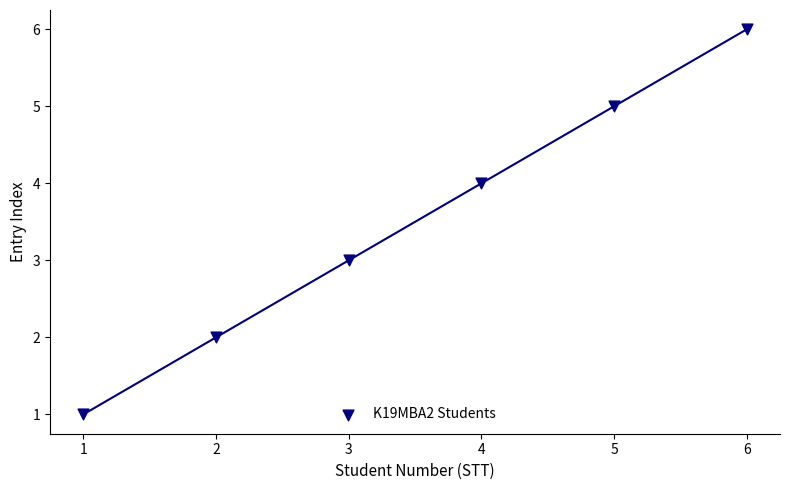

What is the average X value?

4